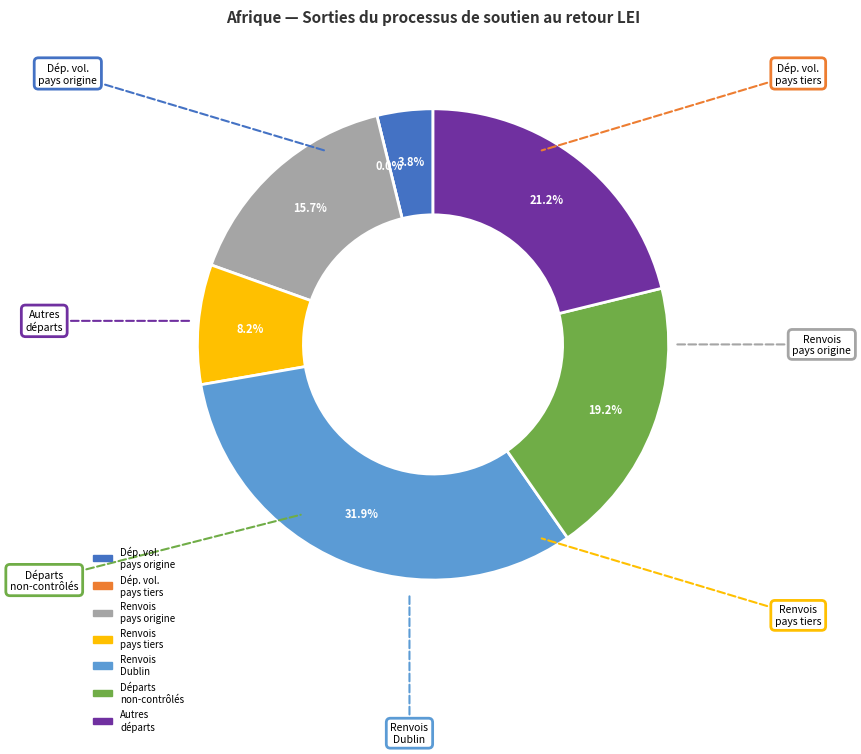

To the nearest percent, what portion does Renvois pays Dublin represent?

32%